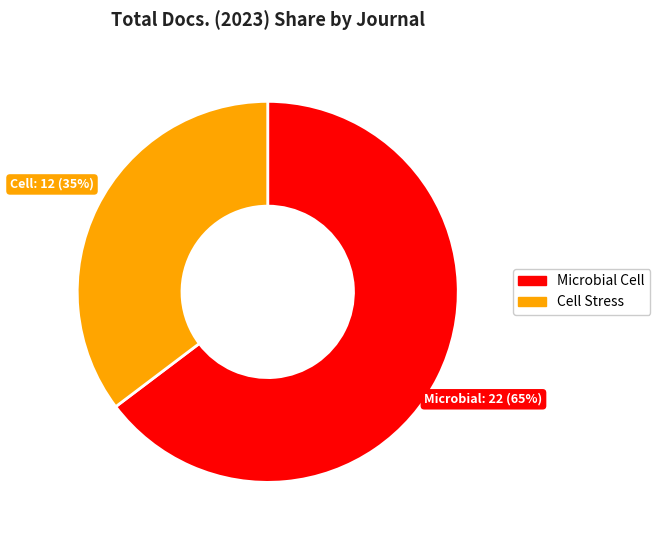

Is there any slice that represents more than half of the pie?

Yes